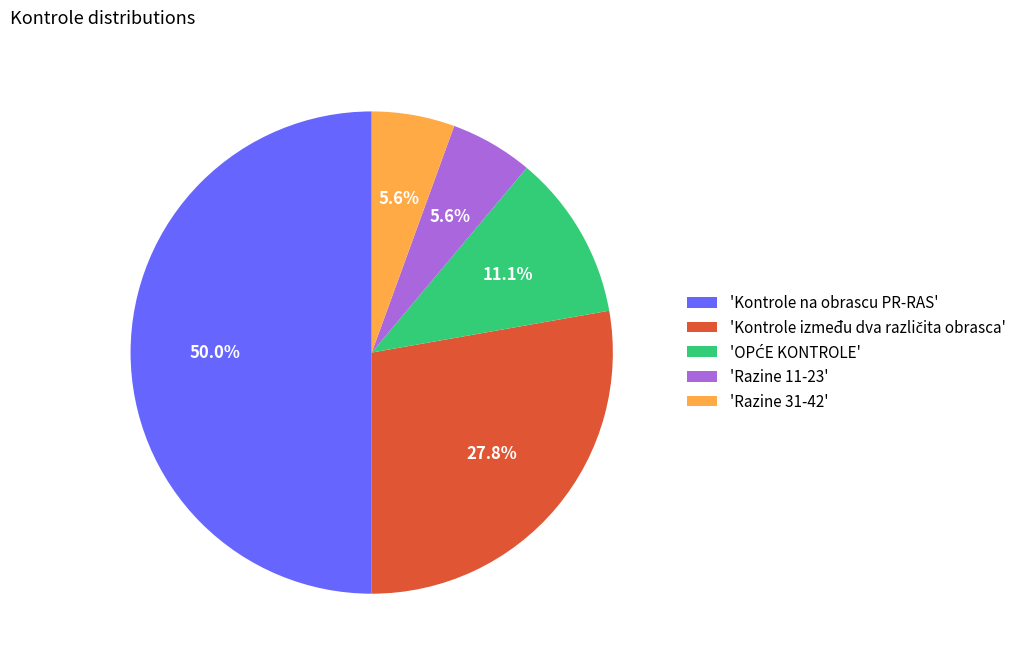

Does 'Razine 31-42' represent more than half of the total?

No